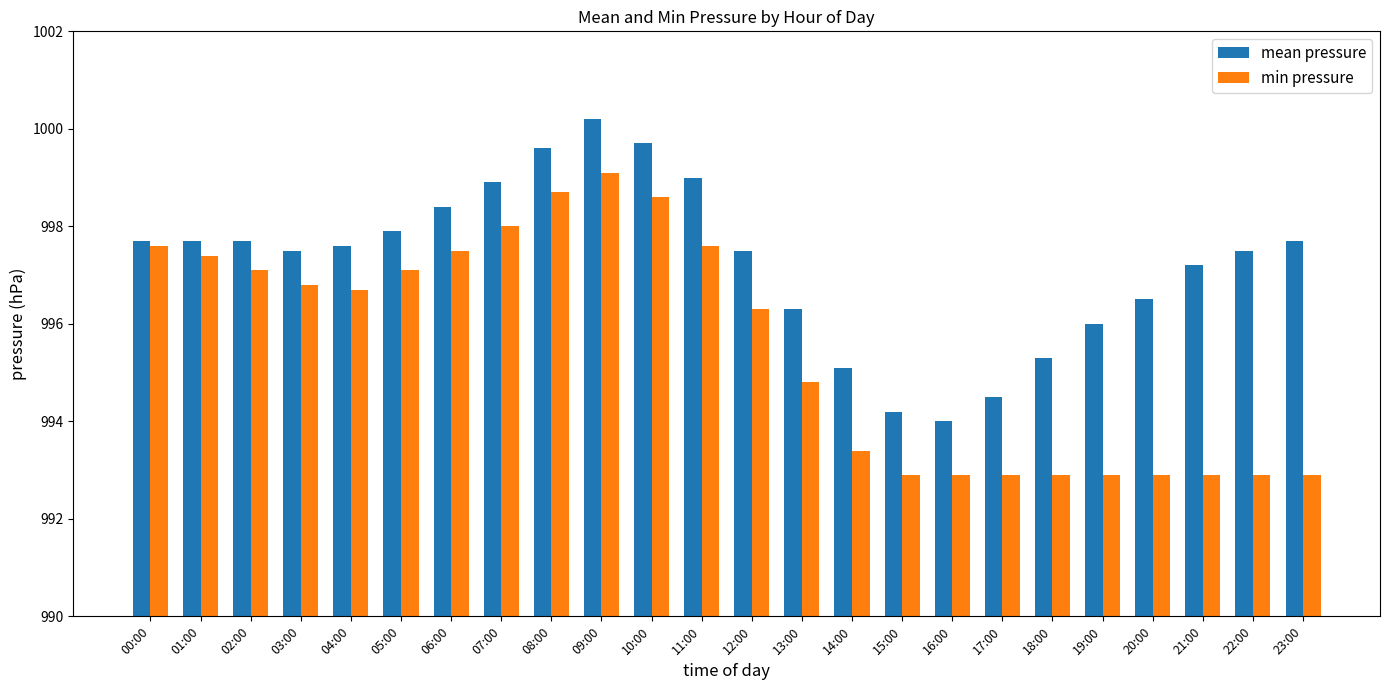

Is it true that min pressure equals 1635.2 at 13:00?

False